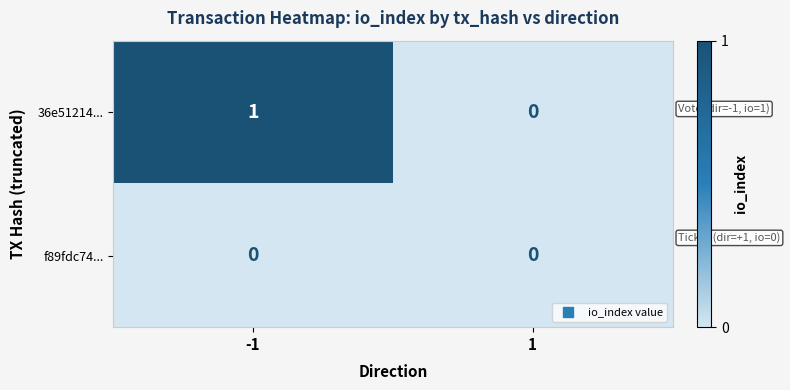

List the series in order of their peak value, highest first.

36e51214..., f89fdc74...